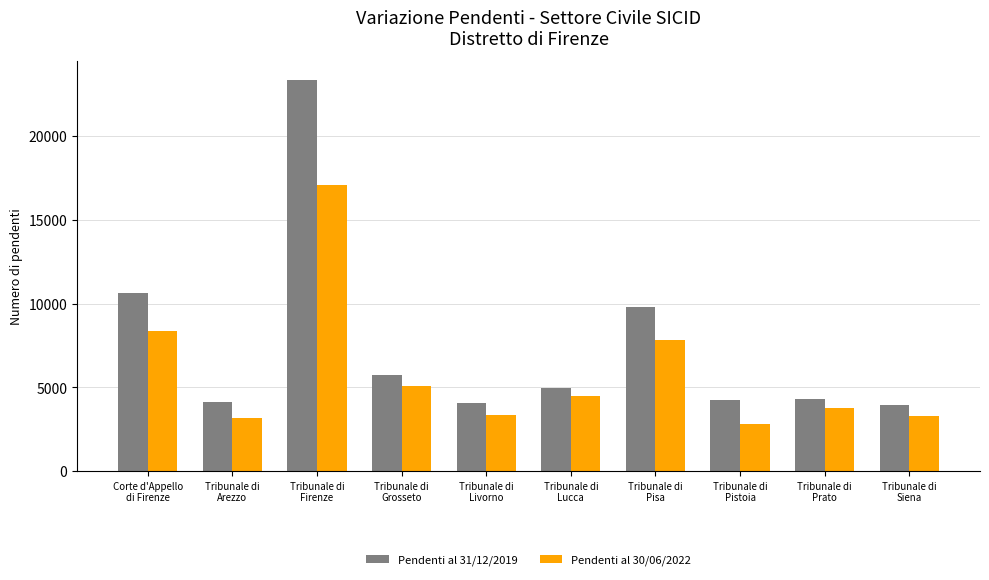

What is the maximum value shown in the chart?

23315